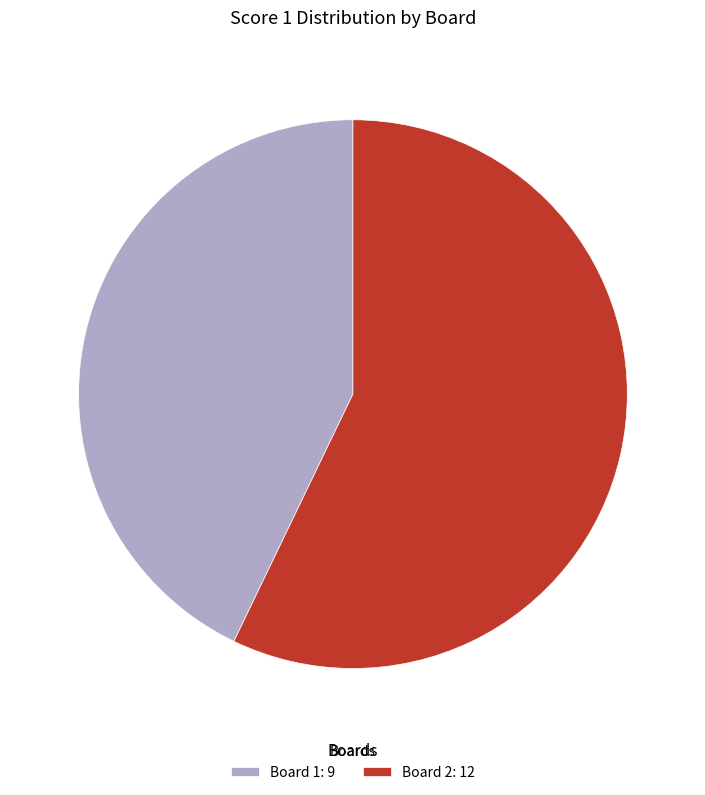

Rank the categories by value from lowest to highest.

Board 1: 9, Board 2: 12